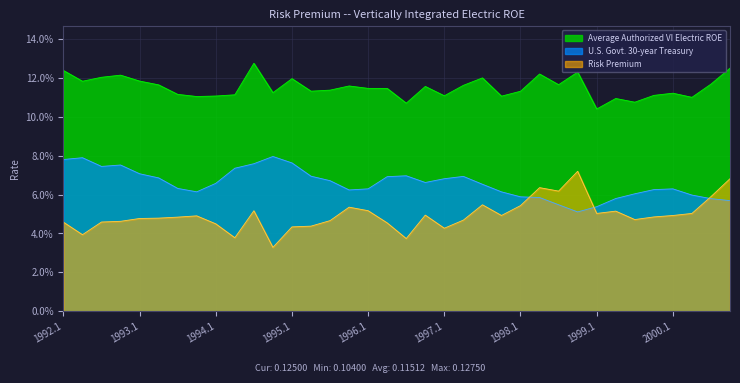

At which category does the chart reach its minimum across all series?

1994.4